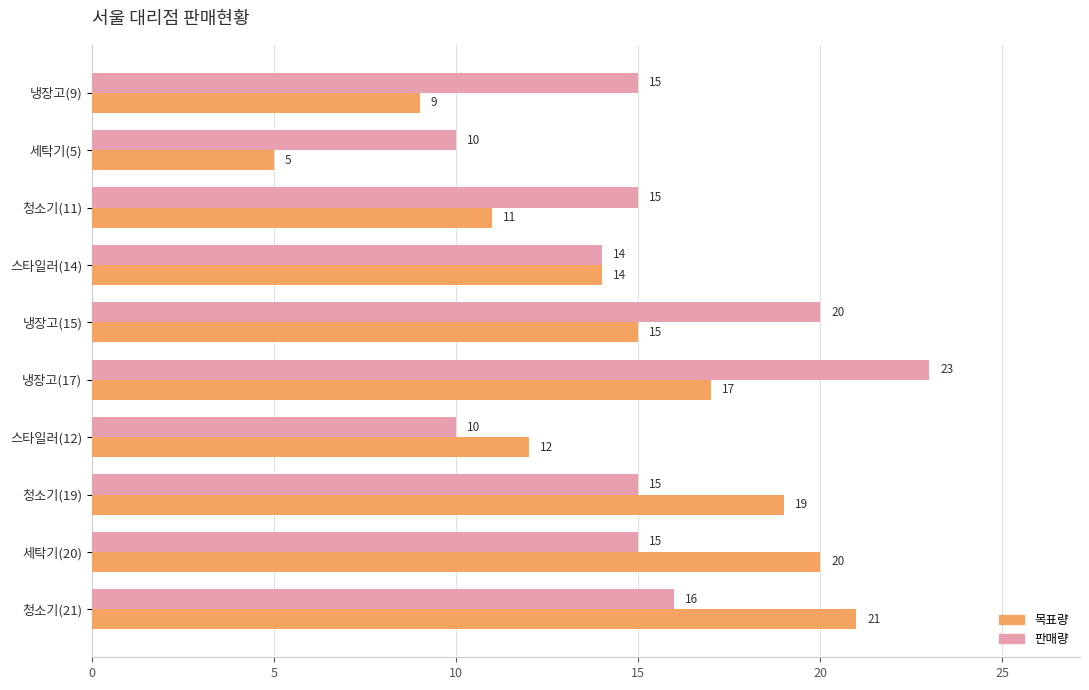

What is the sum of the 판매량 values at 냉장고(15) and 냉장고(9)?

35